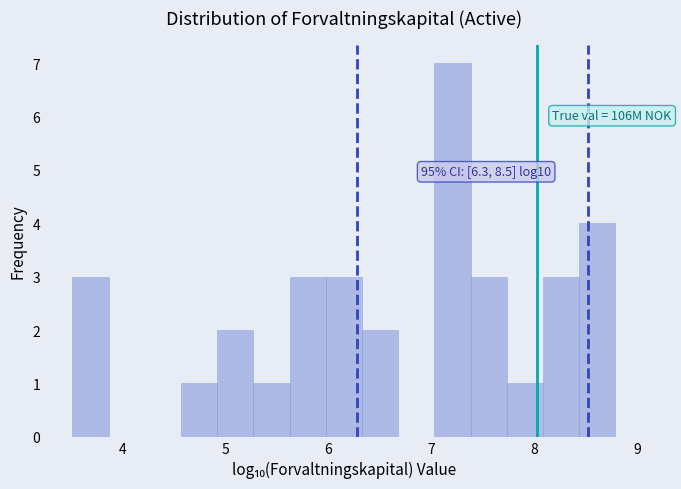

Read against the x-axis, roughly where is the centre of the tallest bar?

7.2